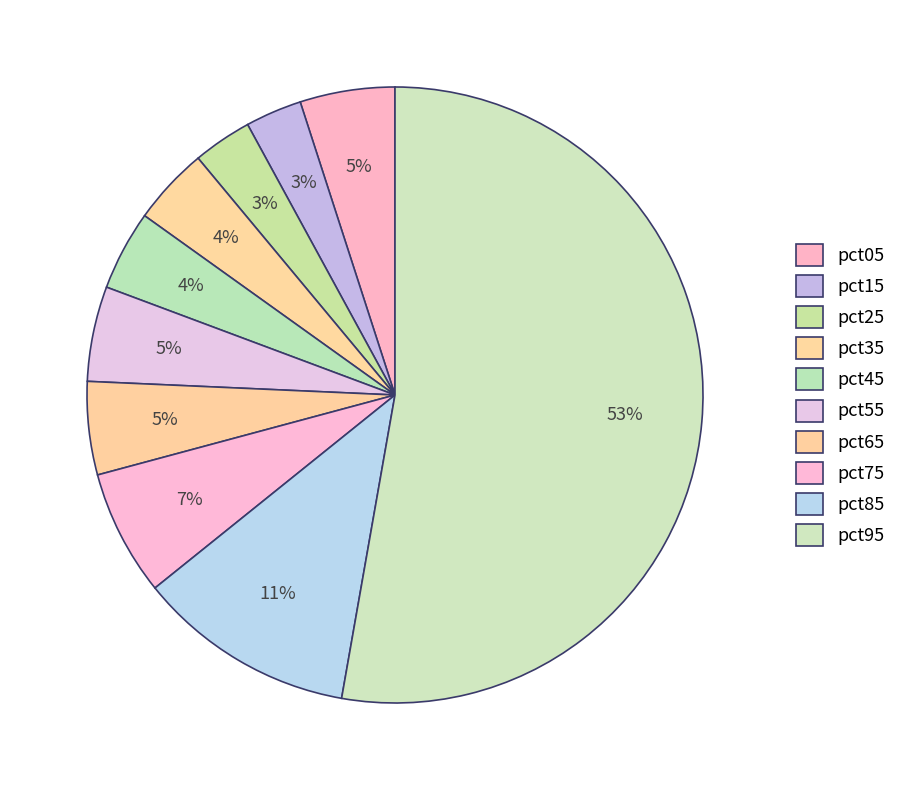

Count the number of slices in the pie.

10